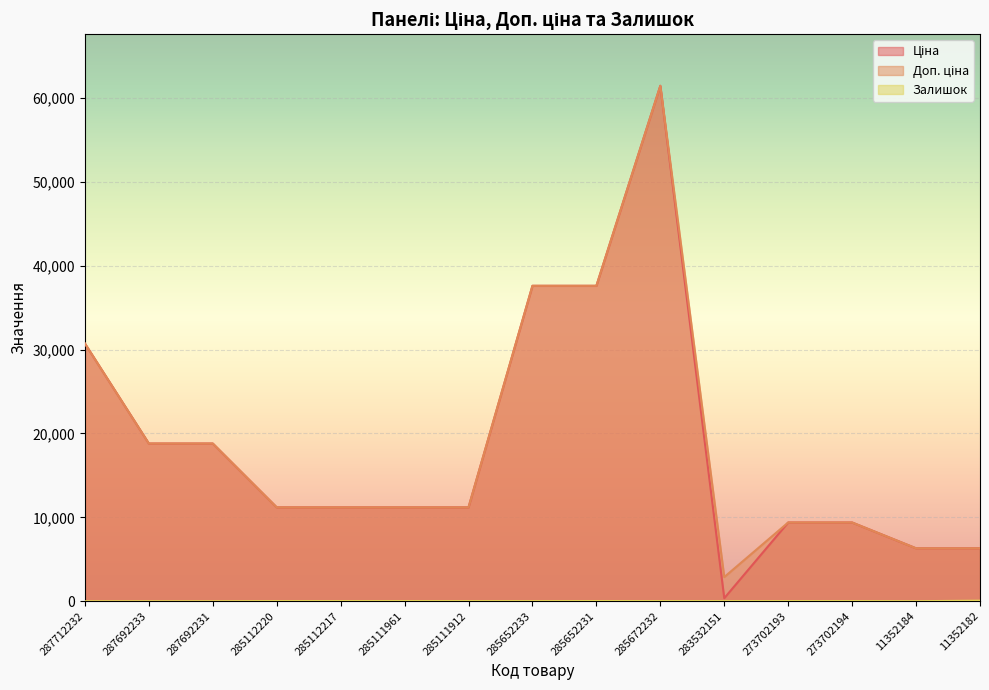

The value of Ціна at 285652233 is 61834.2. True or false?

False